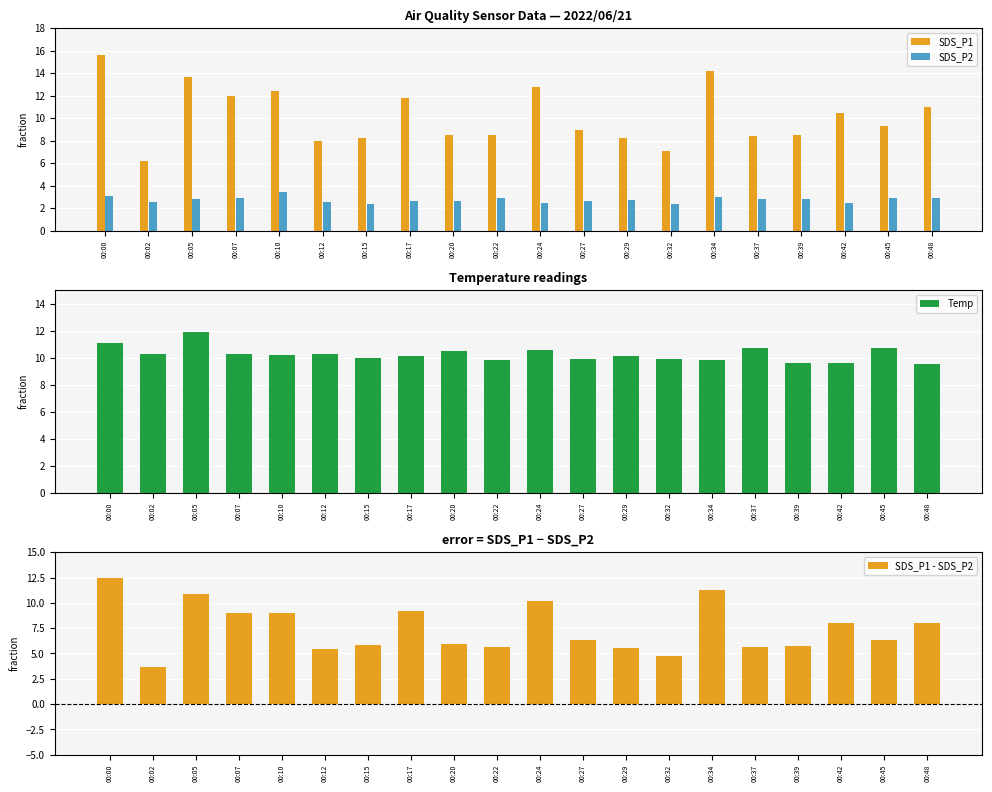

What is the difference between the SDS_P2 values at 00:22 and 00:05?

0.1